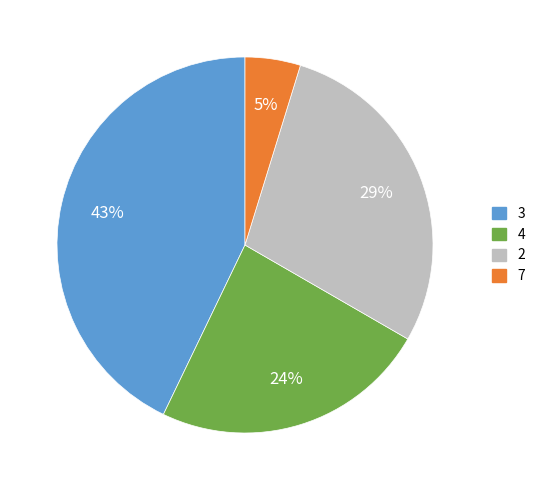

What is the ratio of the value at 4 to the value at 2?

0.8